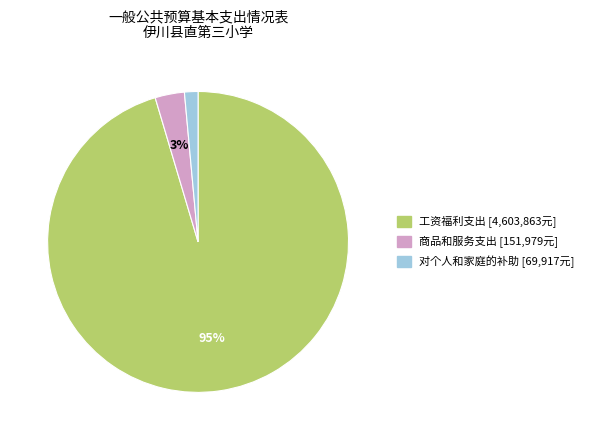

Do 对个人和家庭的补助 and 工资福利支出 together represent more than half of the pie?

Yes